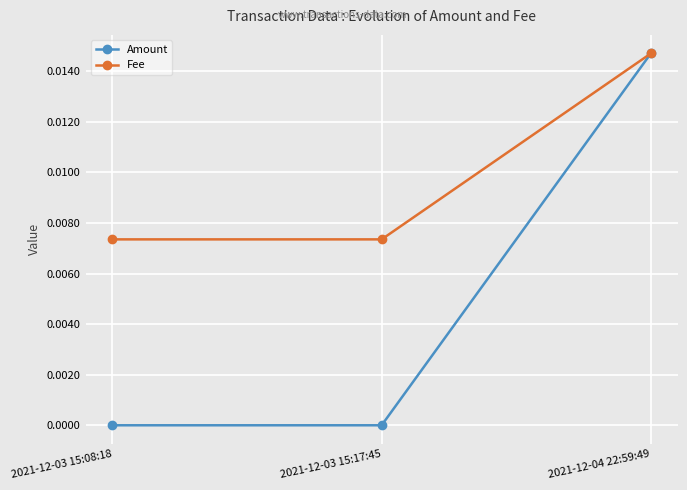

What position from the left is 2021-12-03 15:08:18?

1